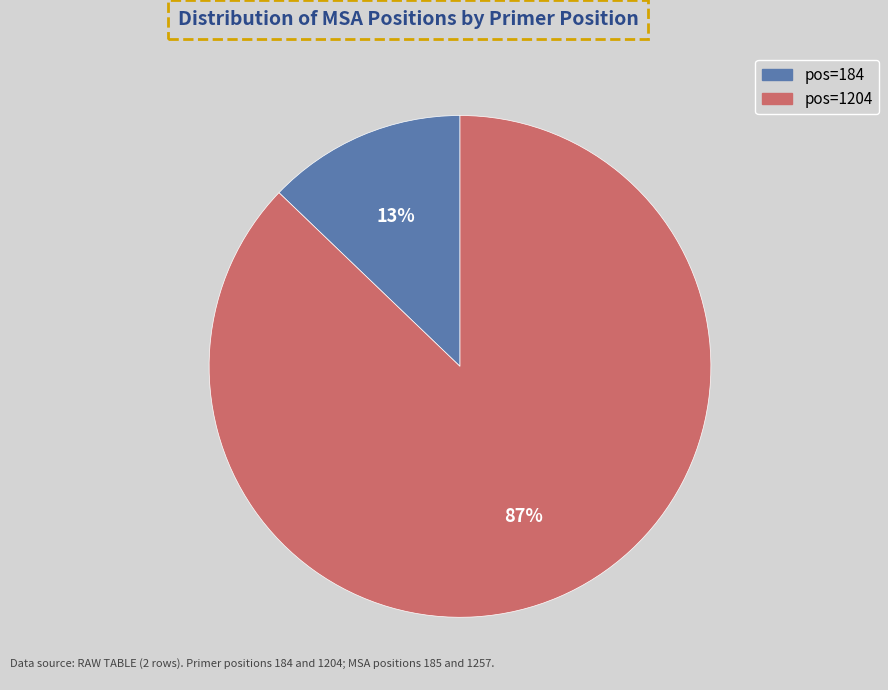

To the nearest percent, what is the average slice percentage?

50%